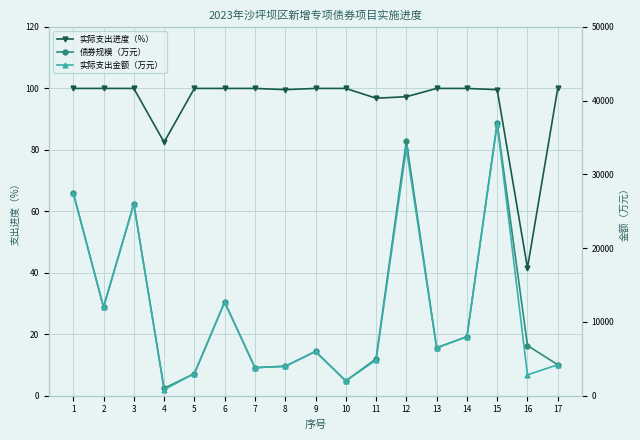

True or false: 实际支出金额（万元） has more than 0 points higher than both neighbors.

True